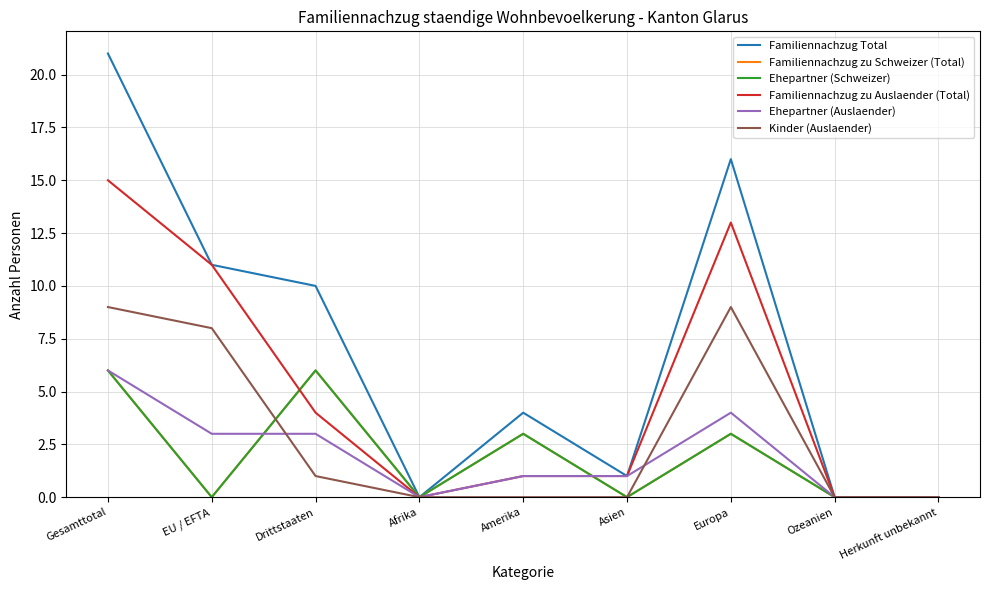

Is this an area chart (filled region under the line)?

No